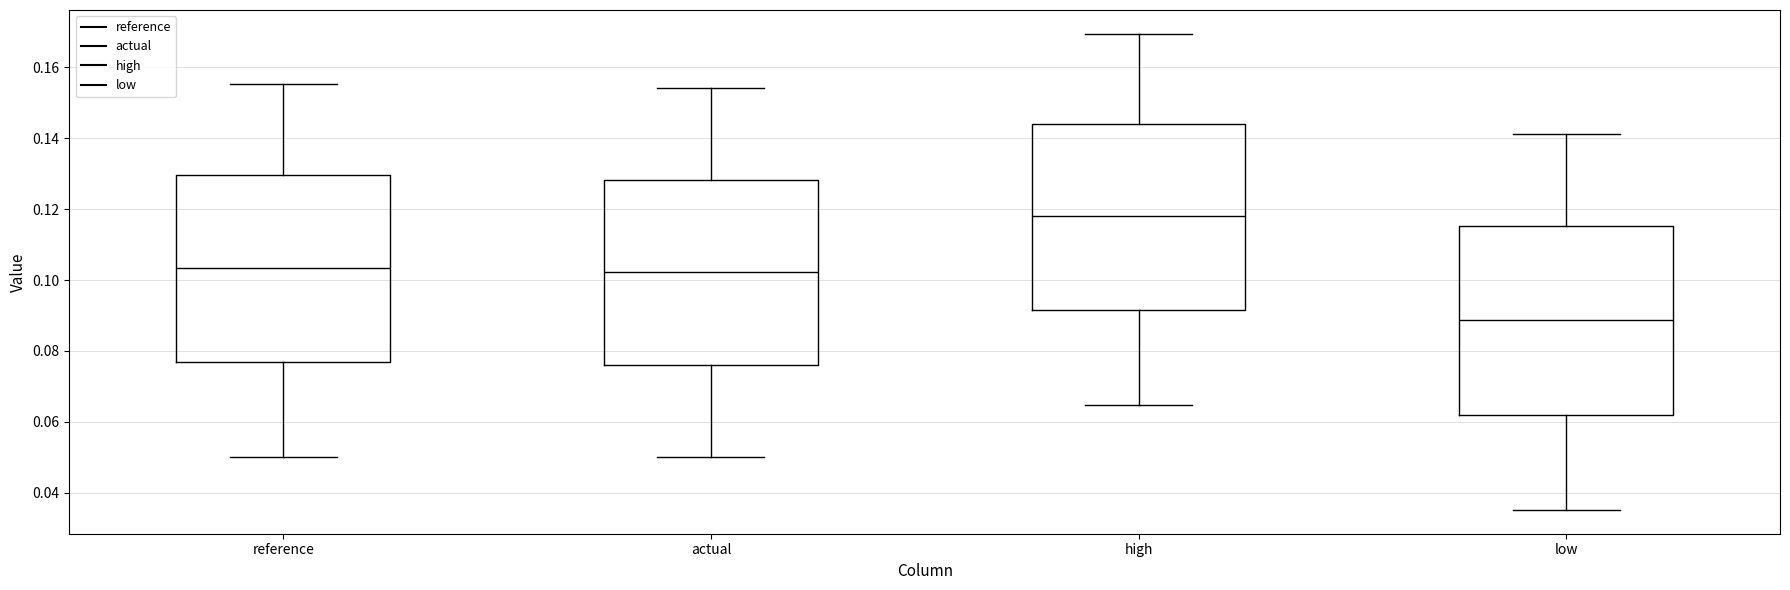

Which box's median line is the lowest?

low